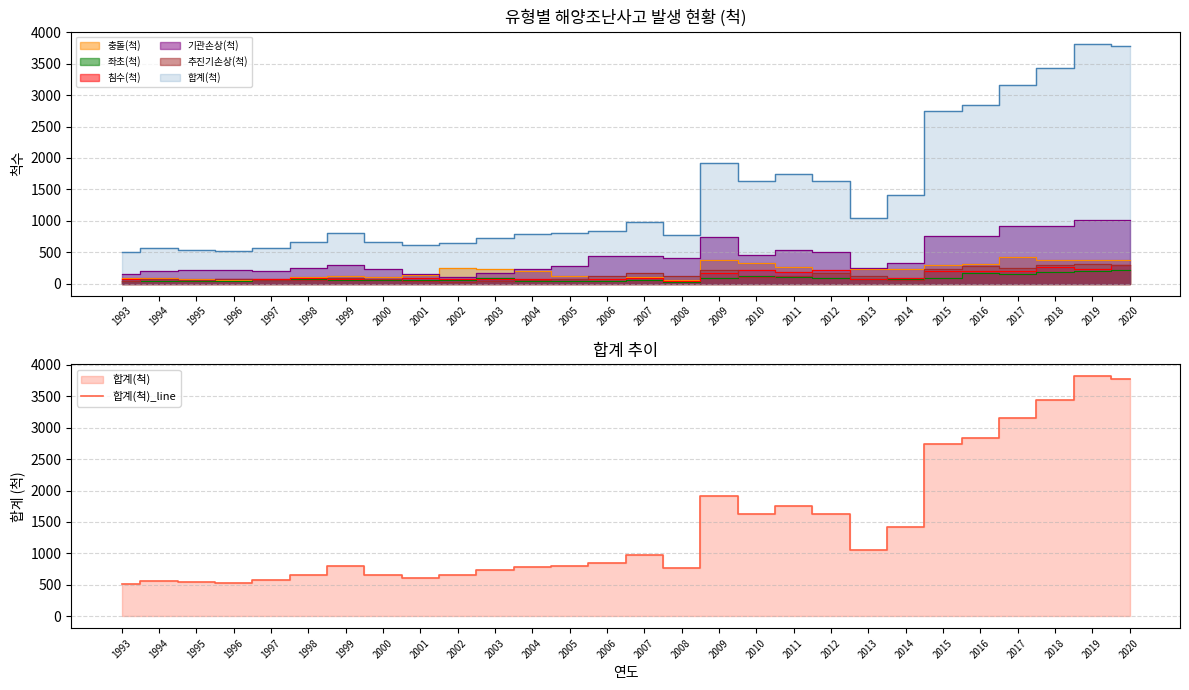

Where is 합계(척)_line nearest to the value 2165?

2009